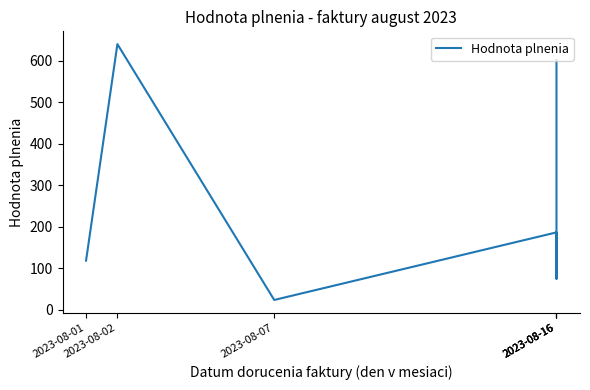

List the labels in order of value, smallest first.

2023-08-07, 2023-08-16, 2023-08-01, 2023-08-16, 2023-08-16, 2023-08-02